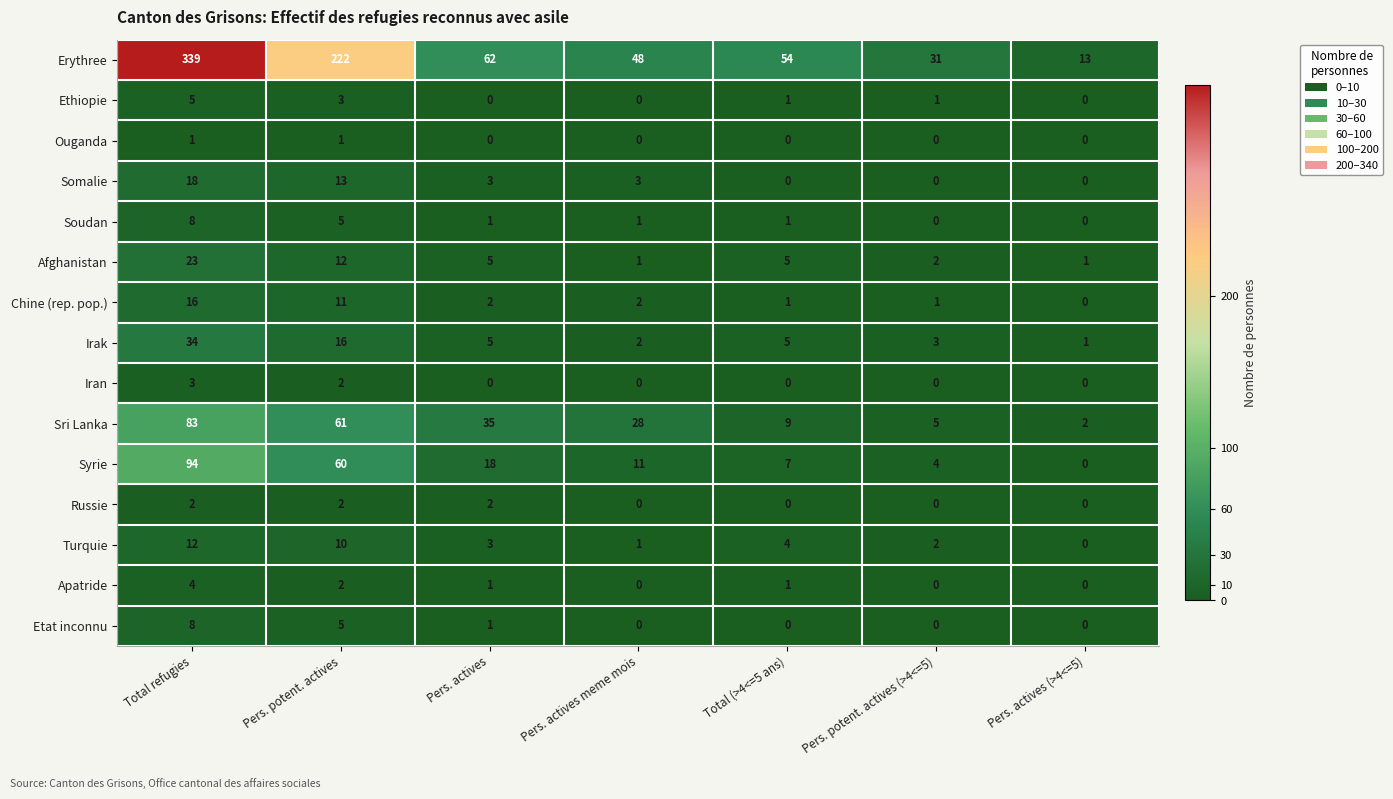

At how many categories does at least one series exceed 23?

6